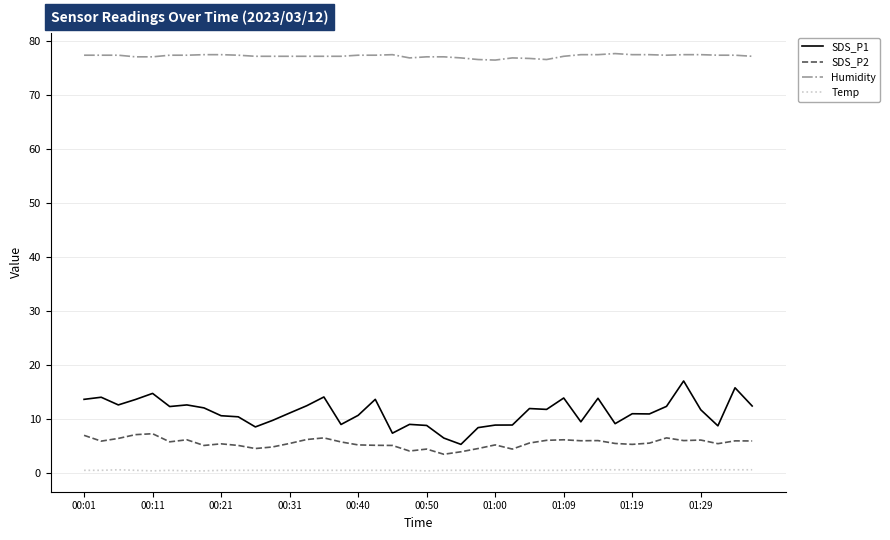

Rank the series by their maximum value, from lowest to highest.

Temp, SDS_P2, SDS_P1, Humidity